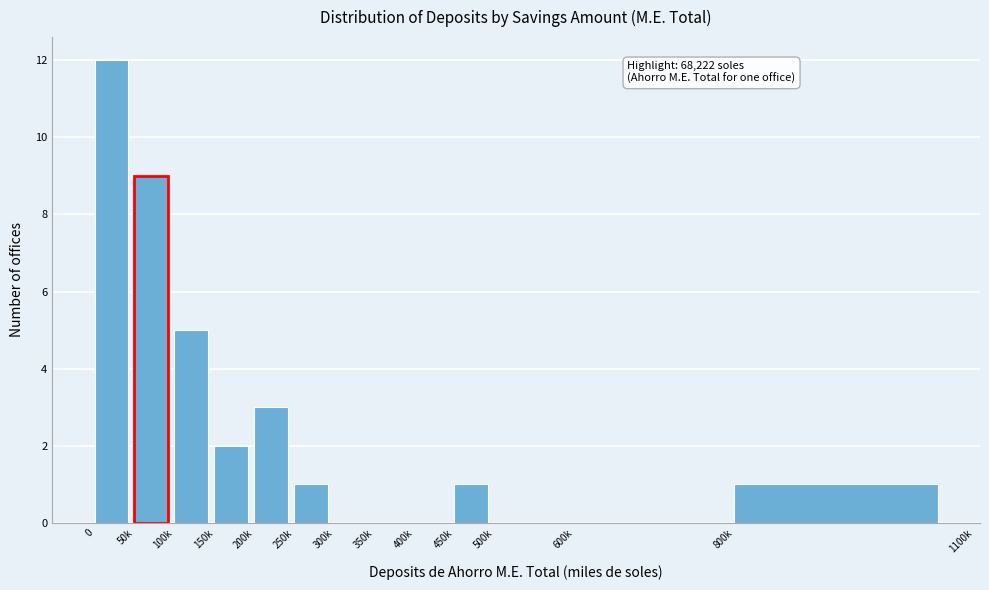

Reading left to right, extract all data points from this chart.

0=12	50k=9	100k=5	150k=2	200k=3	250k=1	300k=0	350k=0	400k=0	450k=1	500k=0	600k=0	800k=1